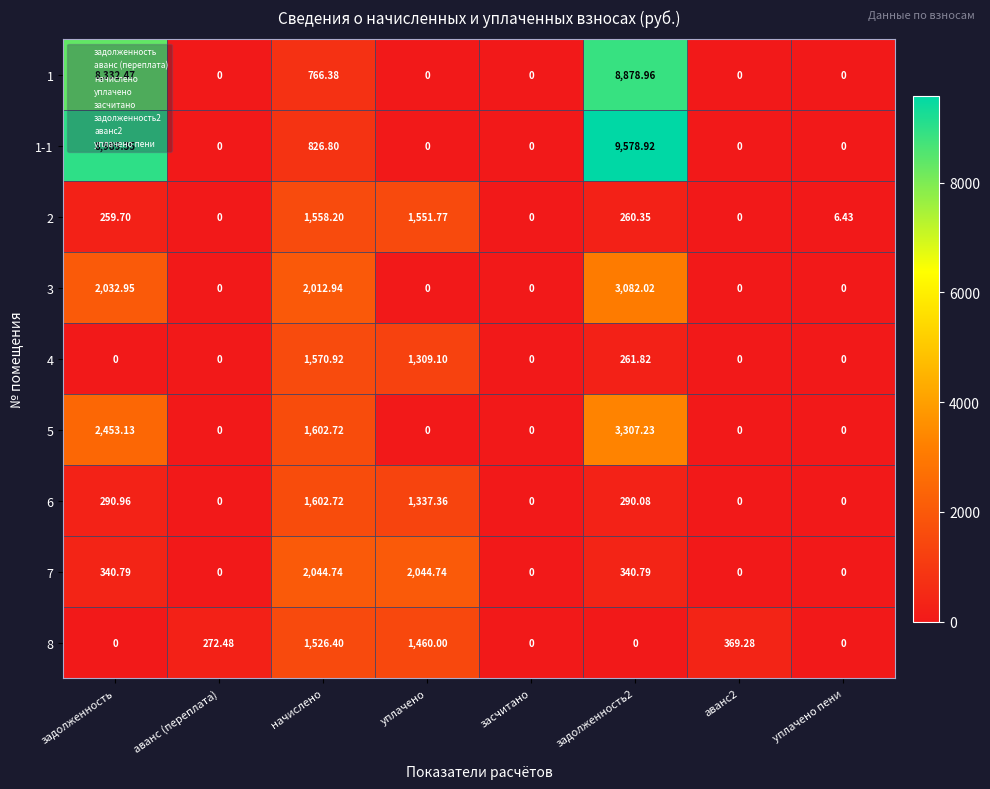

Is the value of 1 at уплачено пени greater than the value of 3 at задолженность2?

No